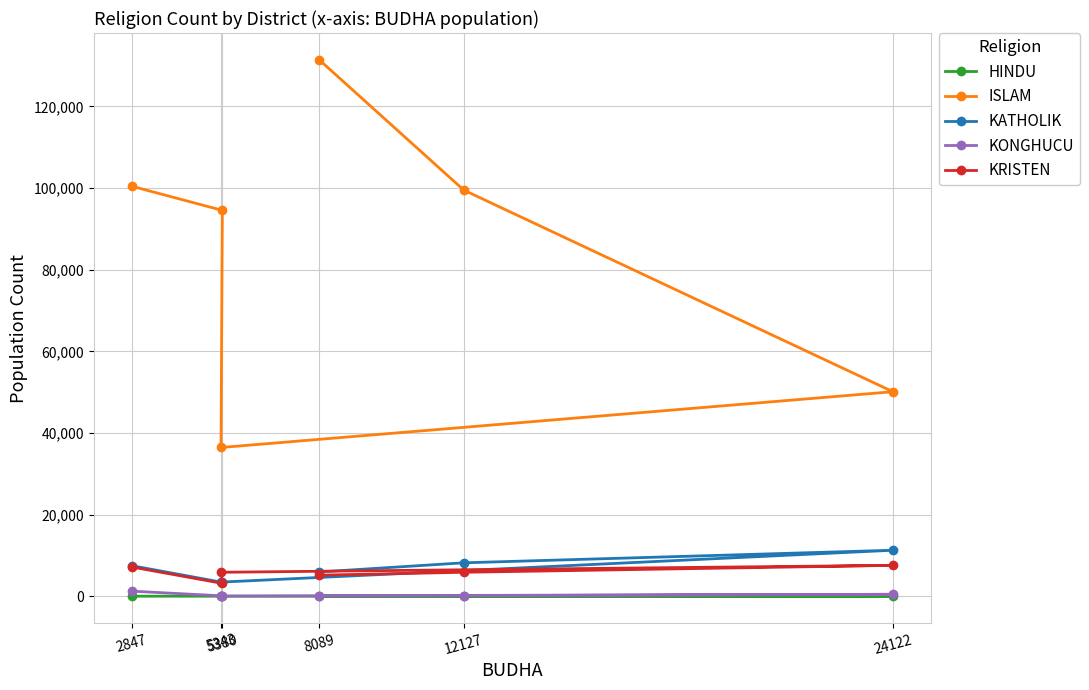

Which series has the largest total across all categories?

ISLAM